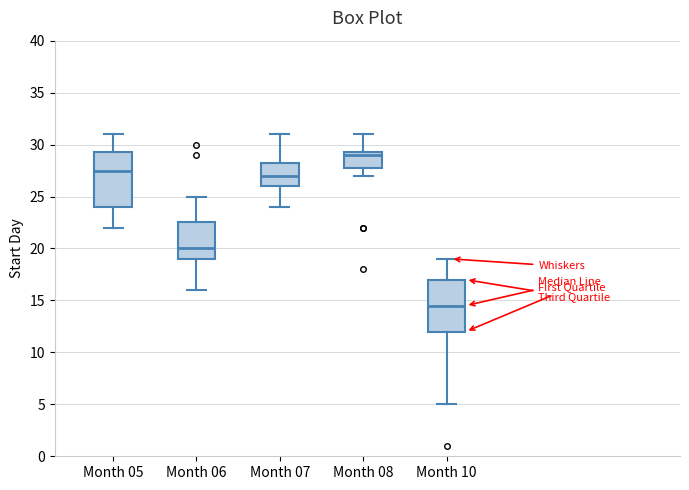

Which box's median line is the lowest?

Month 10